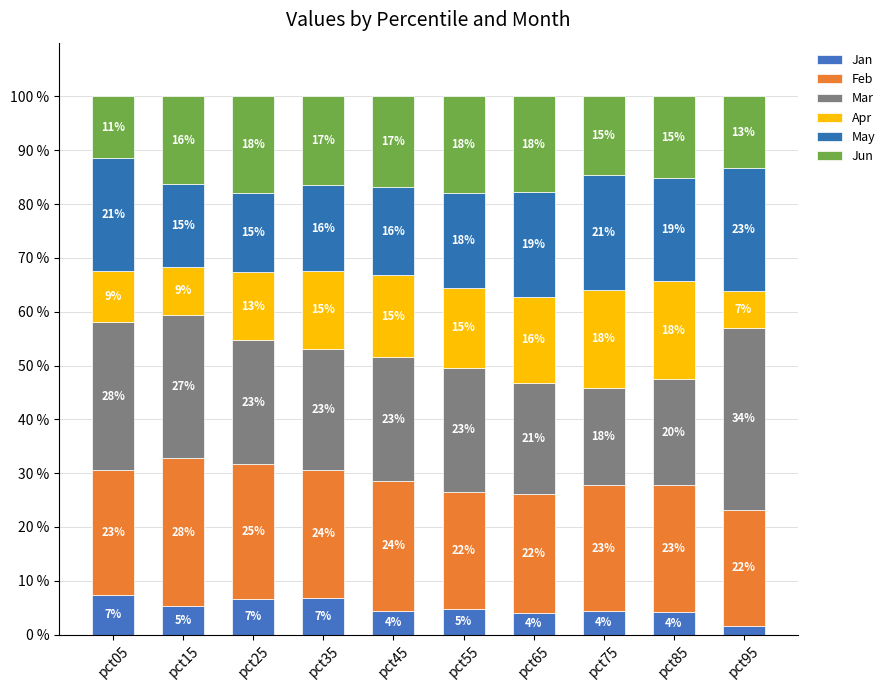

How many values in the Jan series exceed 4?

8